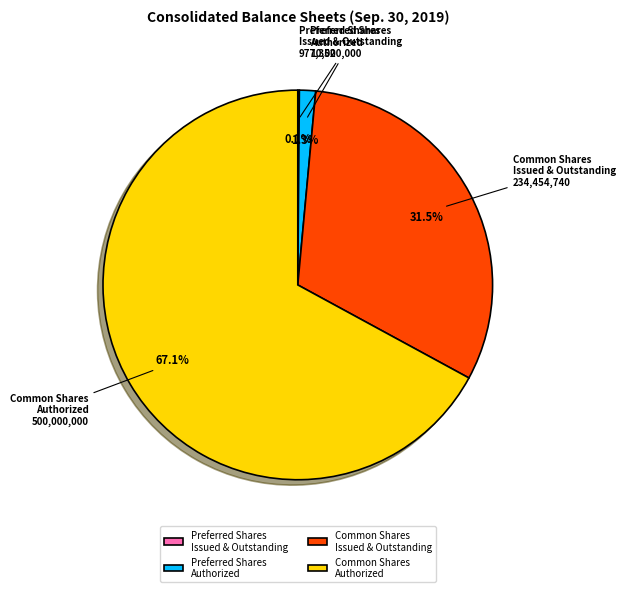

Is there a majority slice in this chart?

Yes